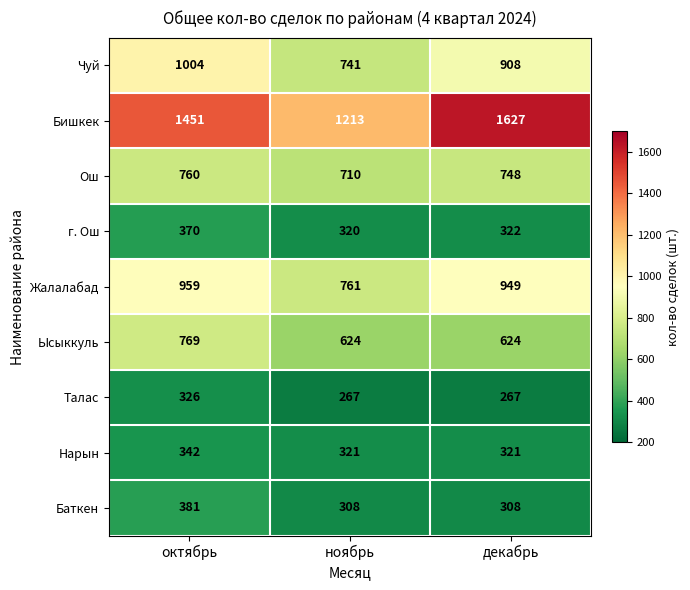

The value of Чуй at ноябрь is 1299. True or false?

False